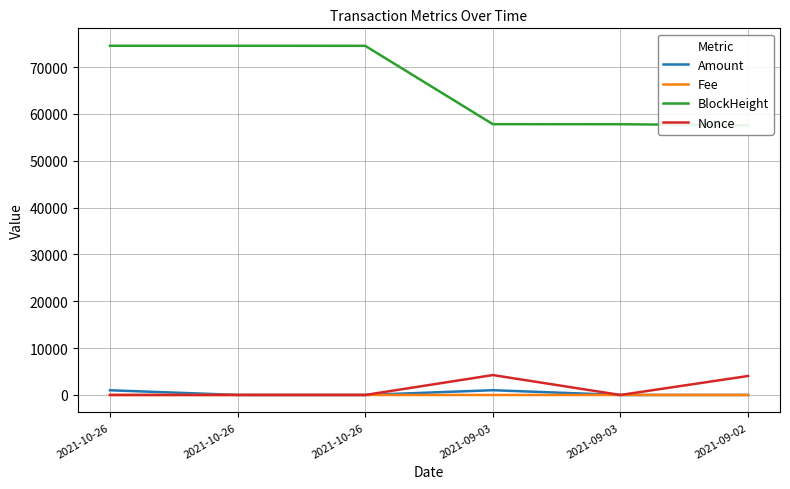

What are all the series names shown in the legend?

Amount, Fee, BlockHeight, Nonce